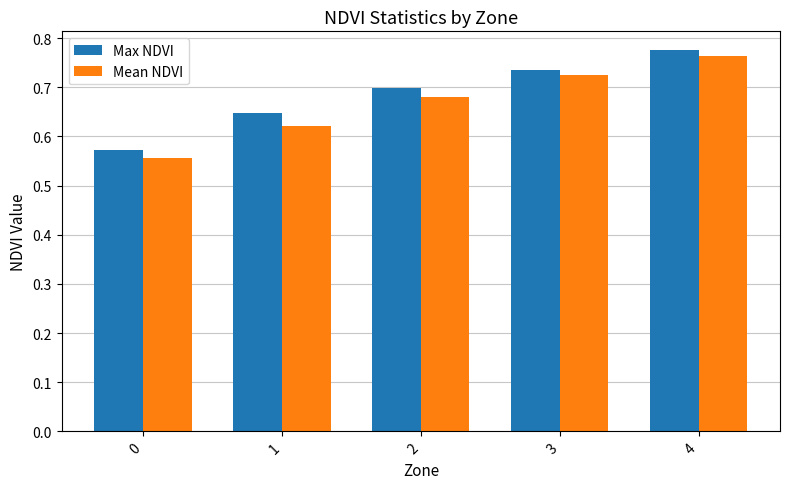

The value of Mean NDVI at 3 is 0.7. True or false?

True